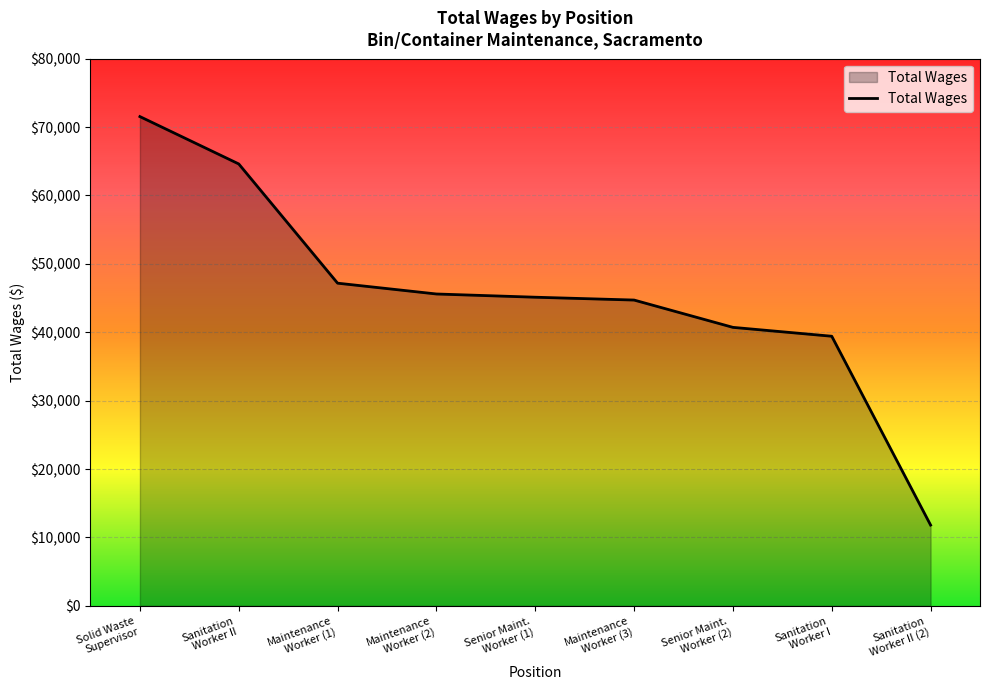

What is the maximum value shown in the chart?

71536